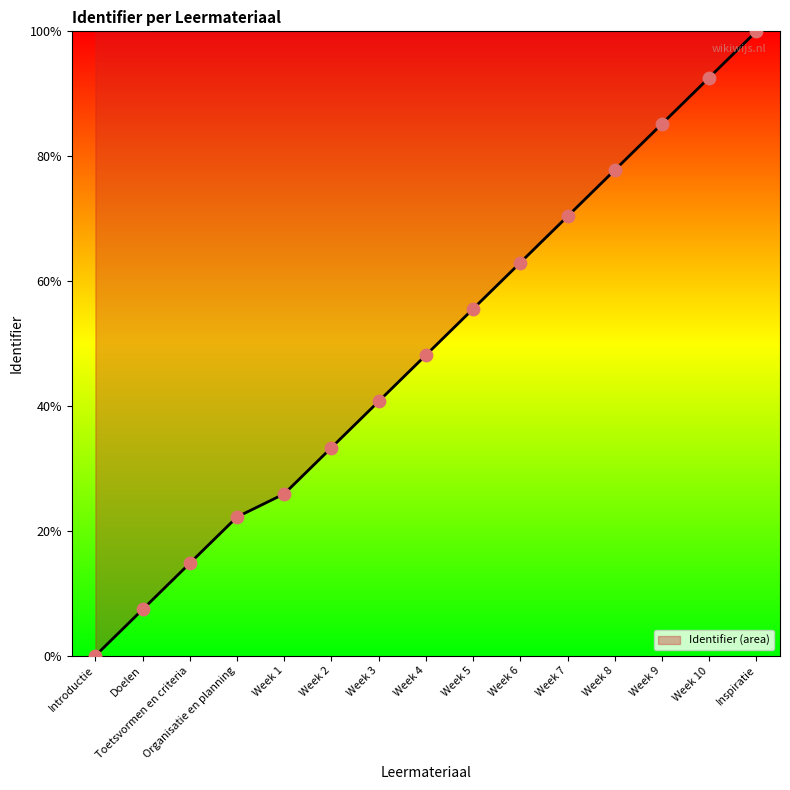

What is the ratio of the value at Organisatie en planning to the value at Week 8?

0.3